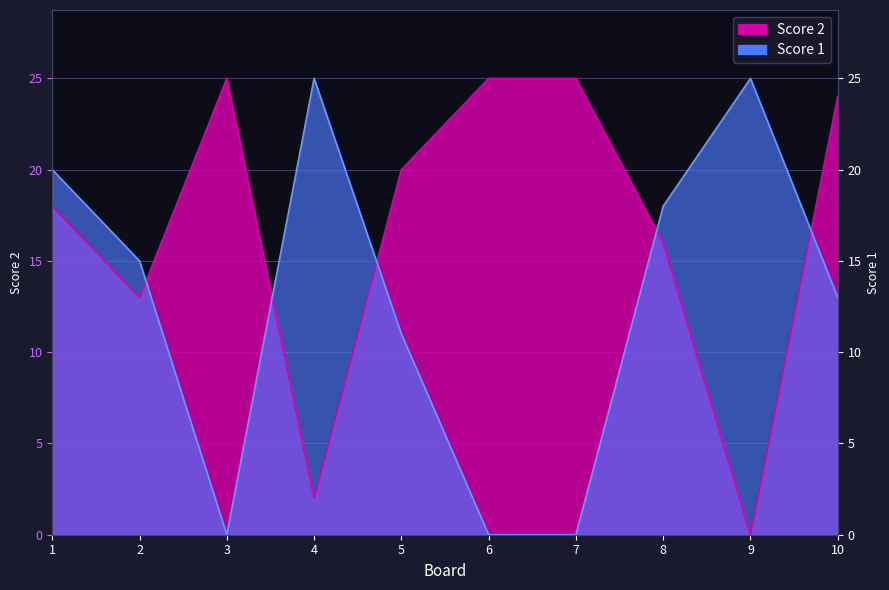

Which series has the largest total across all categories?

Score 2